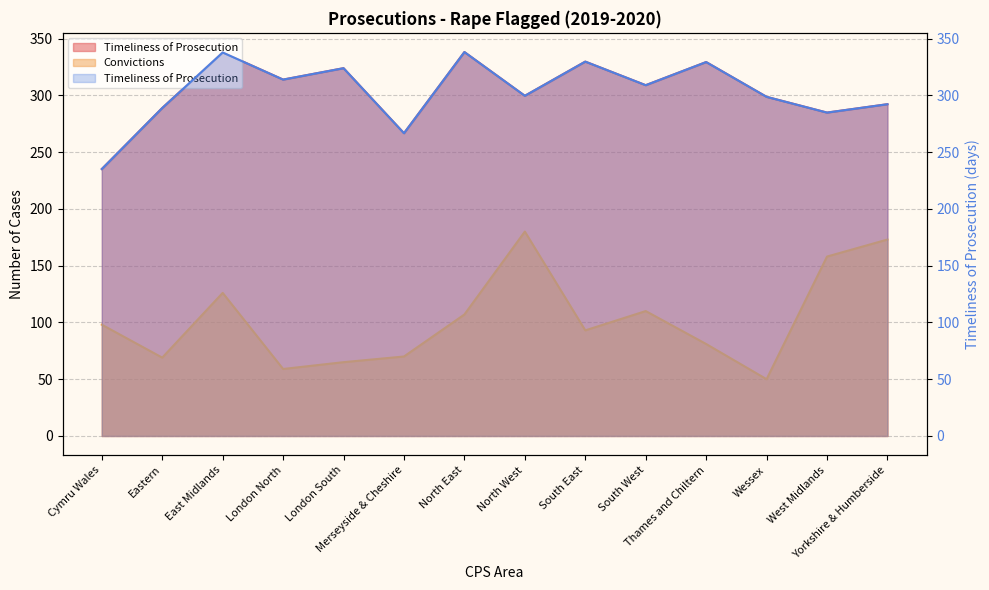

What is the value of the Timeliness of Prosecution point at the 4th from the left?

313.8